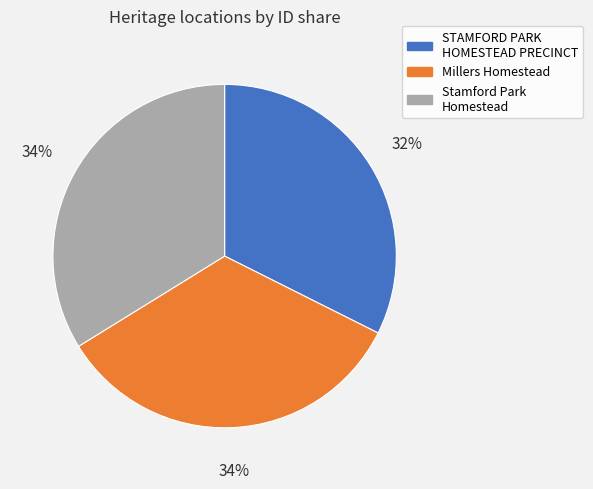

Which category has the smallest portion of the pie?

STAMFORD PARK HOMESTEAD PRECINCT